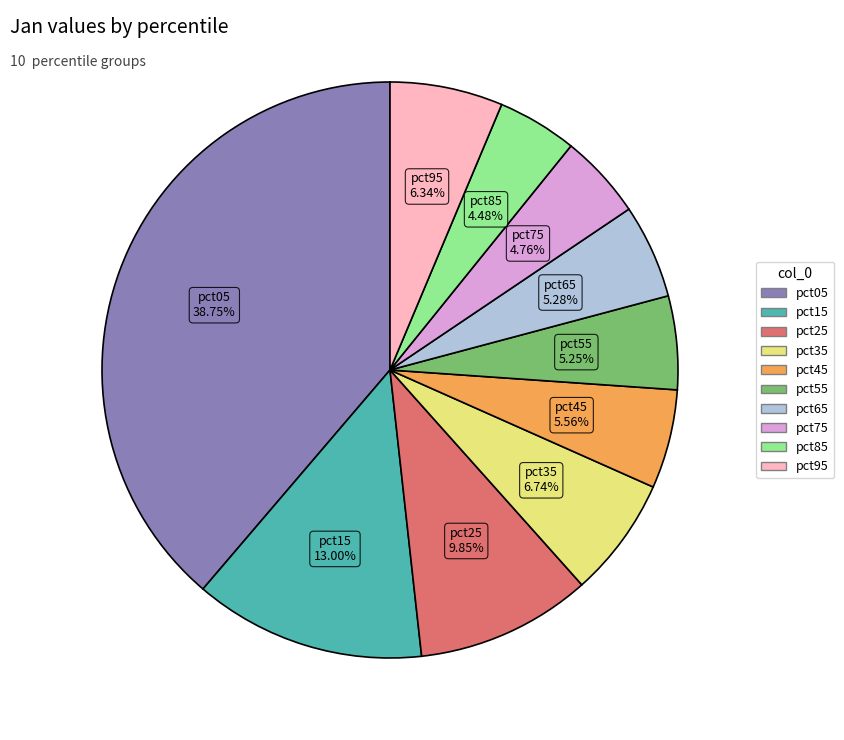

What is the largest slice in the pie chart?

pct05